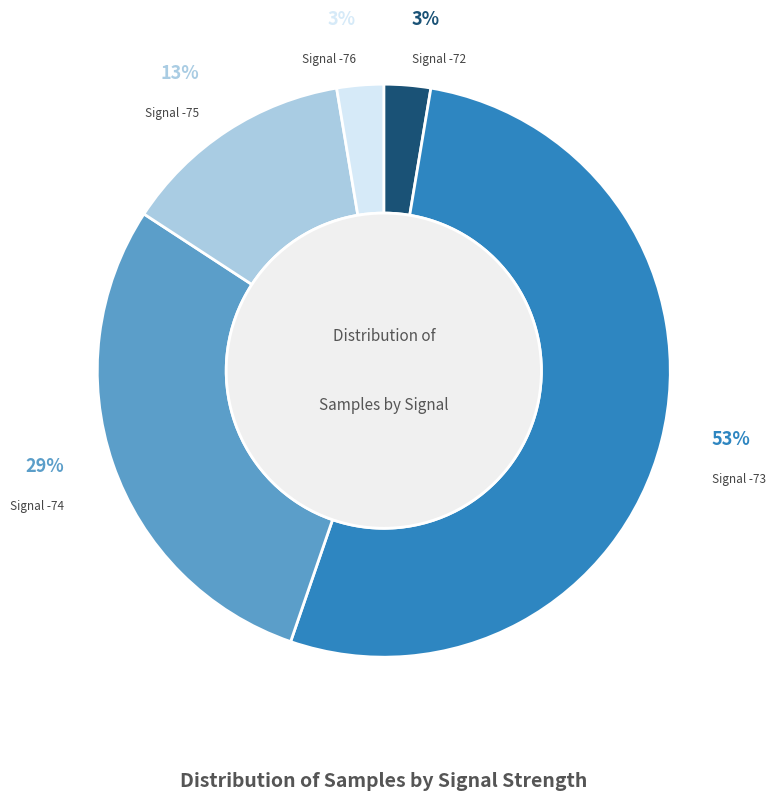

What is the largest slice in the pie chart?

Signal -73